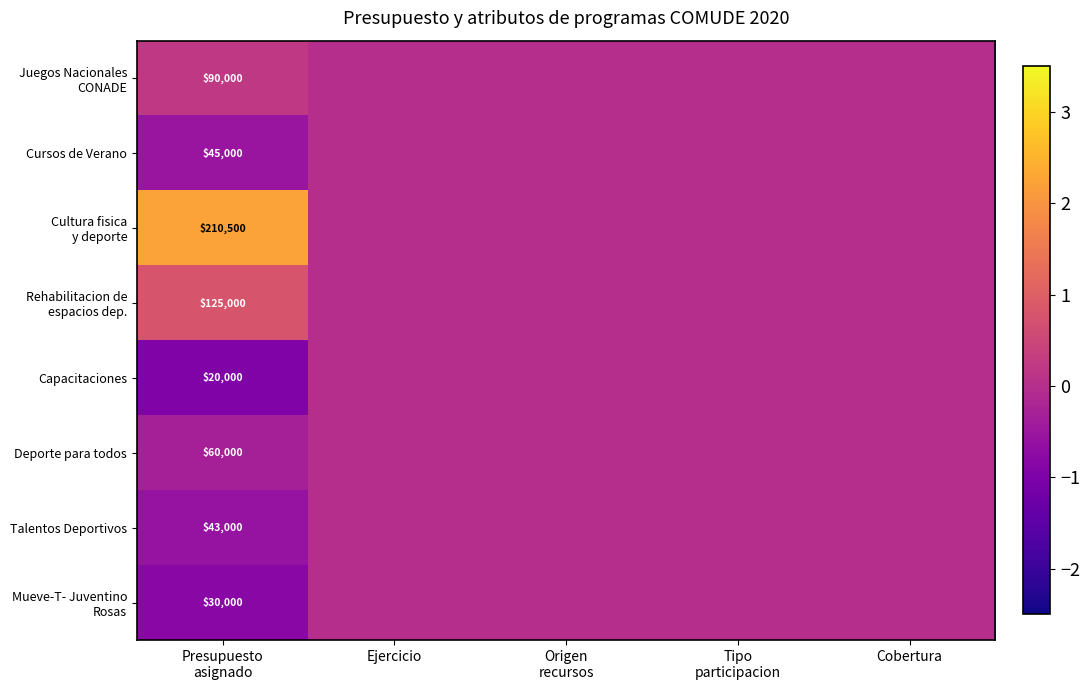

Count the number of data series in this chart.

8